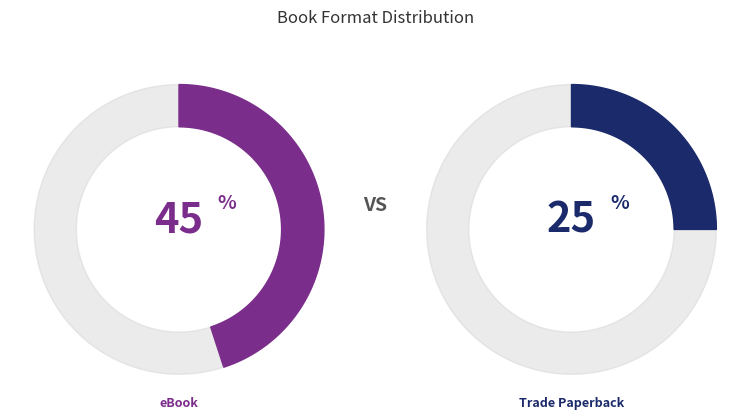

Does any single category account for the majority?

No